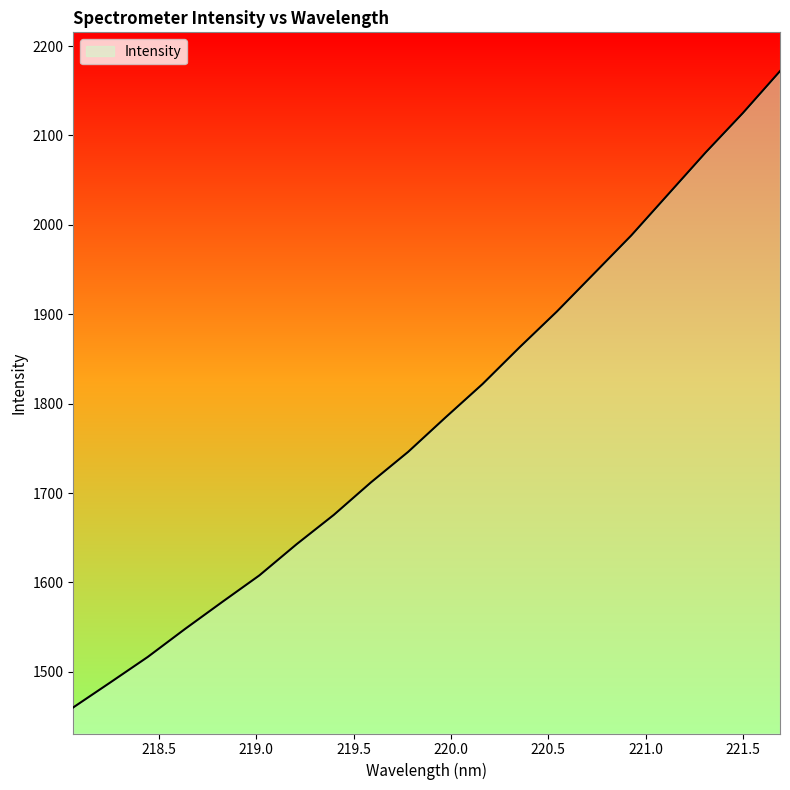

Reading left to right, transcribe all the data shown in this chart.

1460.1	1488.2	1516.5	1547.8	1578.0	1607.8	1642.7	1675.5	1711.9	1746.1	1784.4	1822.0	1863.2	1903.1	1945.6	1988.2	2034.6	2081.0	2125.1	2172.0